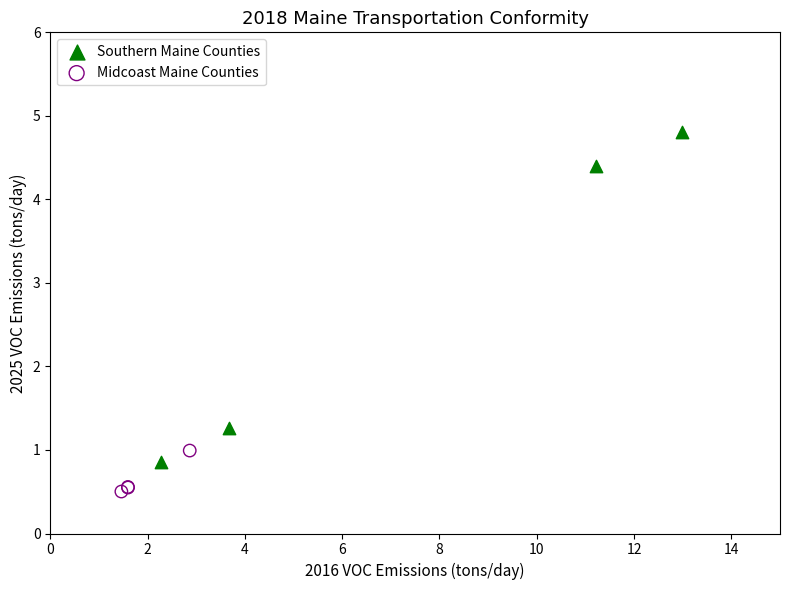

Which series reaches the minimum Y coordinate?

Midcoast Maine Counties